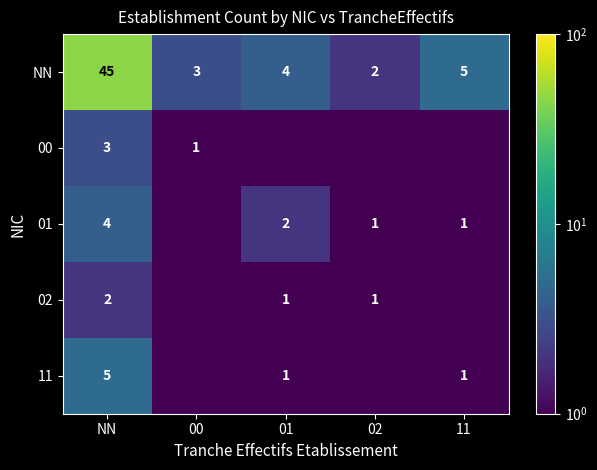

List the labels in order of NN value, smallest first.

02, 00, 01, 11, NN